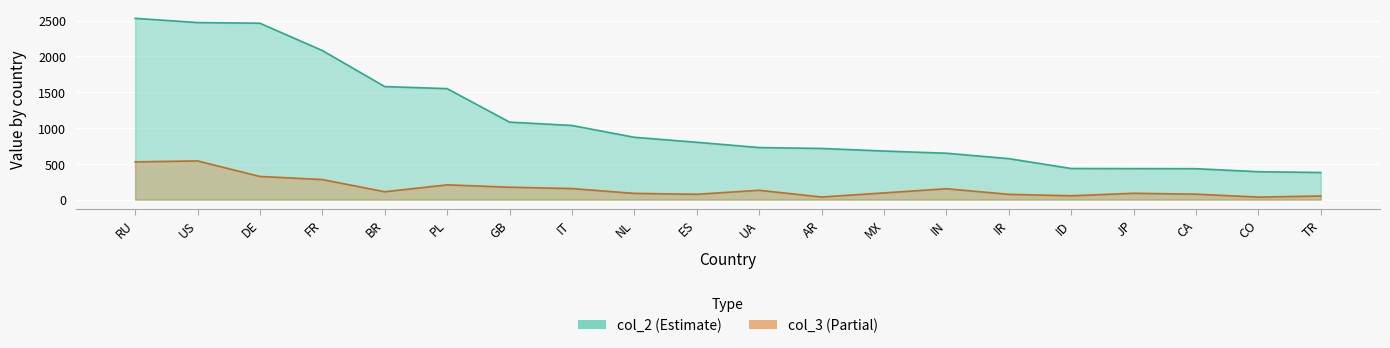

Reading right to left, transcribe all the data shown in this chart.

col_2: 378.6	389.7	431.8	432.9	434.5	572.4	647.8	678.4	714.5	726.9	800.8	870.4	1035.5	1082.2	1549.9	1578.5	2081.8	2463.0	2472.5	2531.1
col_3: 50.5	35.4	75.9	88.2	53.6	73.6	151.9	93.5	36.3	130.3	74.5	86.9	154.2	173.2	206.2	109.7	280.4	323.3	540.3	527.3